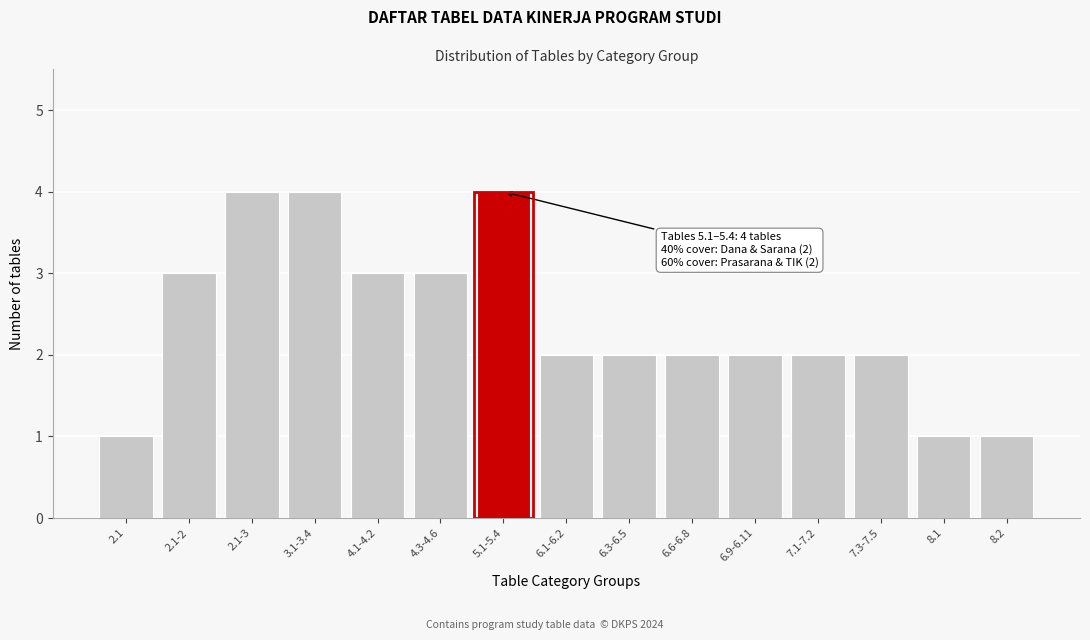

Reading right to left, what are all the values shown in this chart?

8.2=1	8.1=1	7.3-7.5=2	7.1-7.2=2	6.9-6.11=2	6.6-6.8=2	6.3-6.5=2	6.1-6.2=2	5.1-5.4=4	4.3-4.6=3	4.1-4.2=3	3.1-3.4=4	2.1-3=4	2.1-2=3	2.1=1